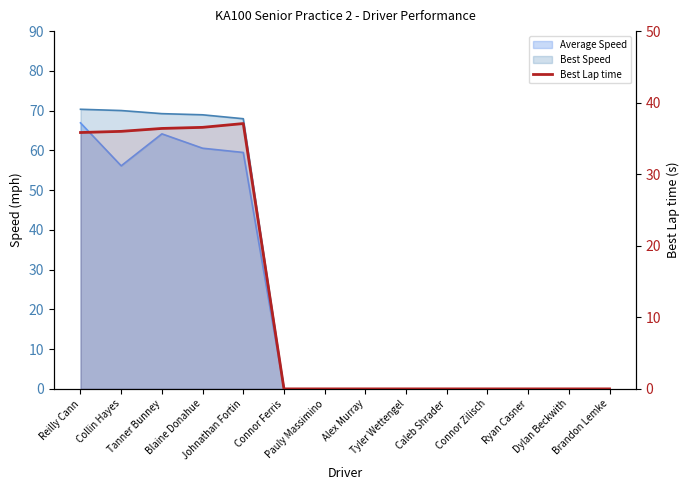

Does the chart have visible grid lines?

No